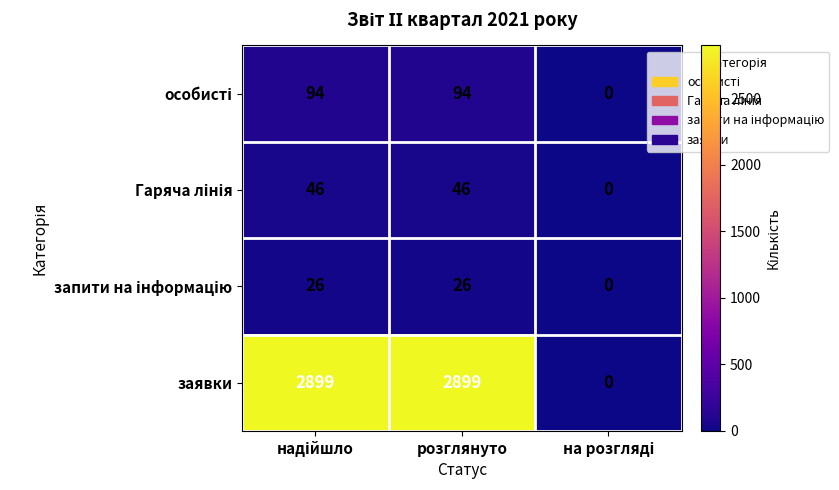

The заявки series shows 2899 at розглянуто. True or false?

True